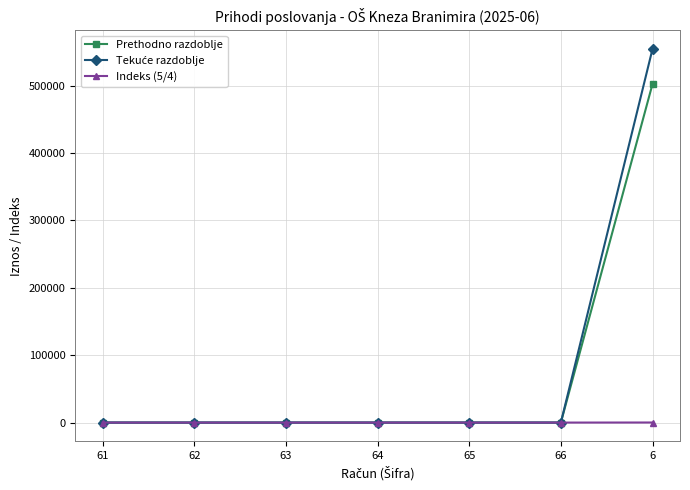

The value of Prethodno razdoblje at 66 is 0.0. True or false?

True